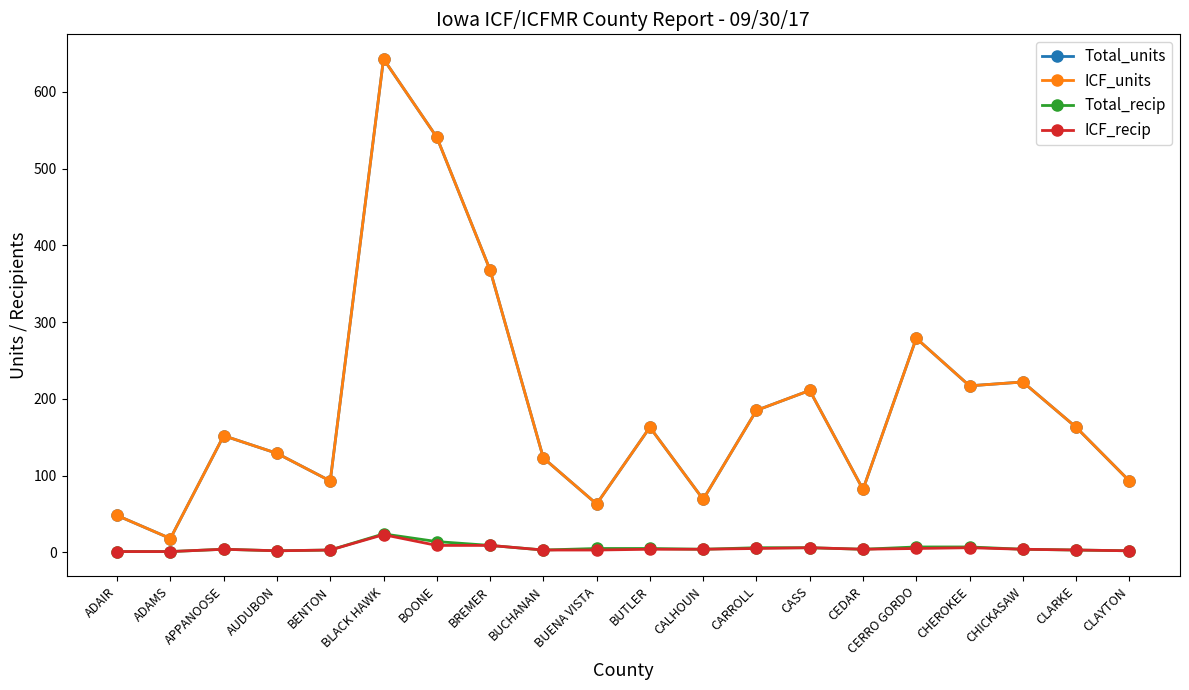

At which label does Total_recip reach its minimum?

ADAIR